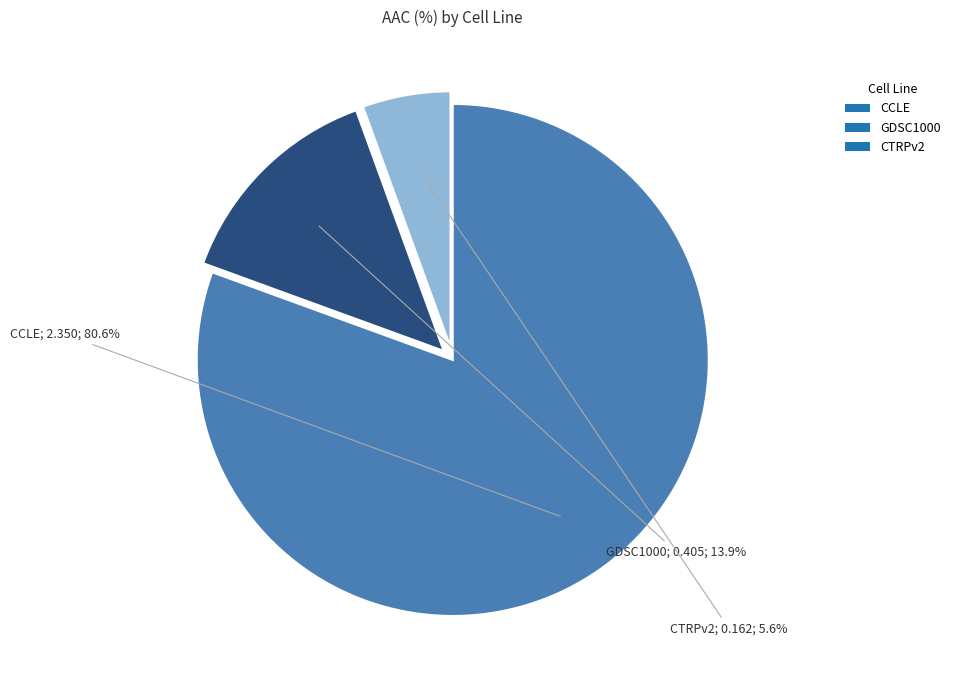

Rank the categories by value from lowest to highest.

CTRPv2, GDSC1000, CCLE